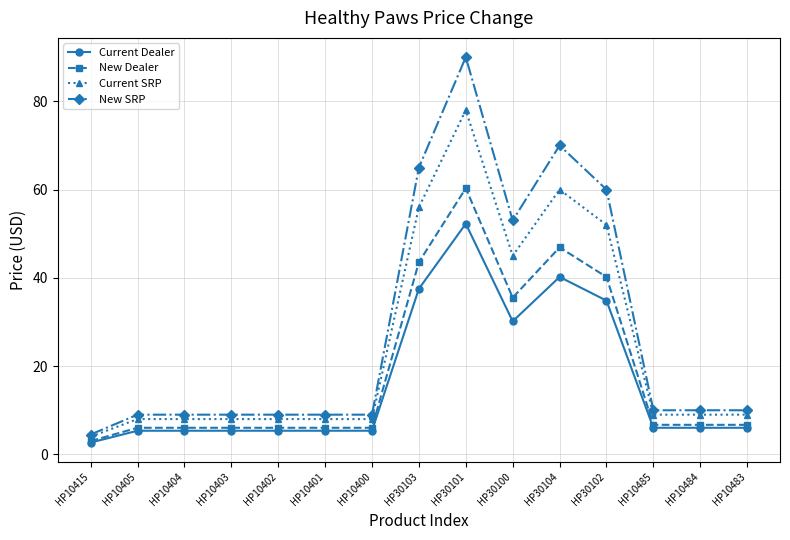

List the series in order of their peak value, lowest first.

Current Dealer, New Dealer, Current SRP, New SRP